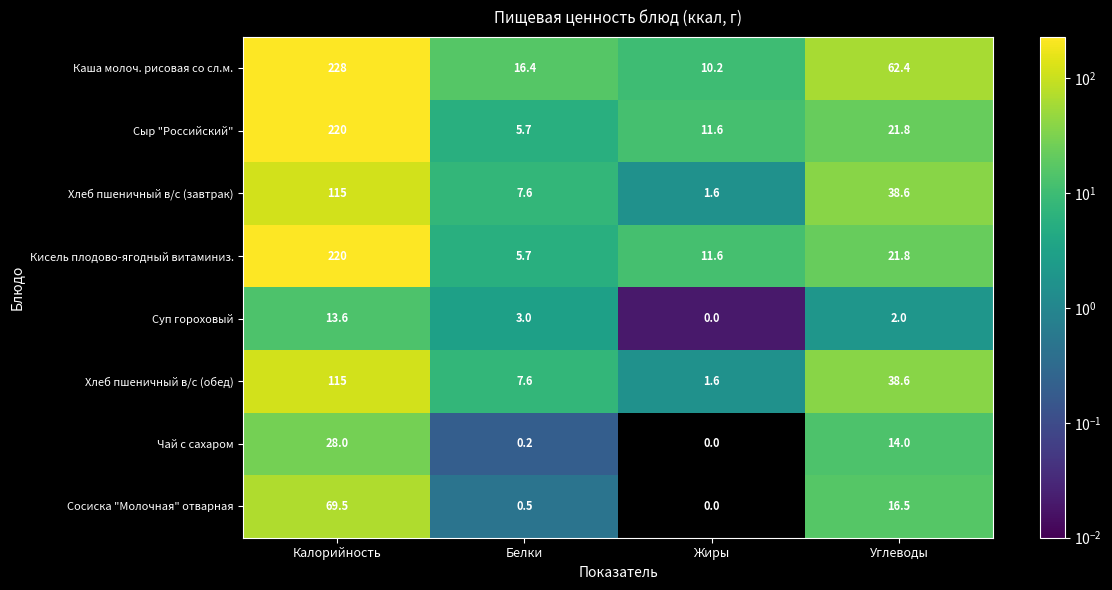

The value of Каша молоч. рисовая со сл.м. at Белки is 28.8. True or false?

False